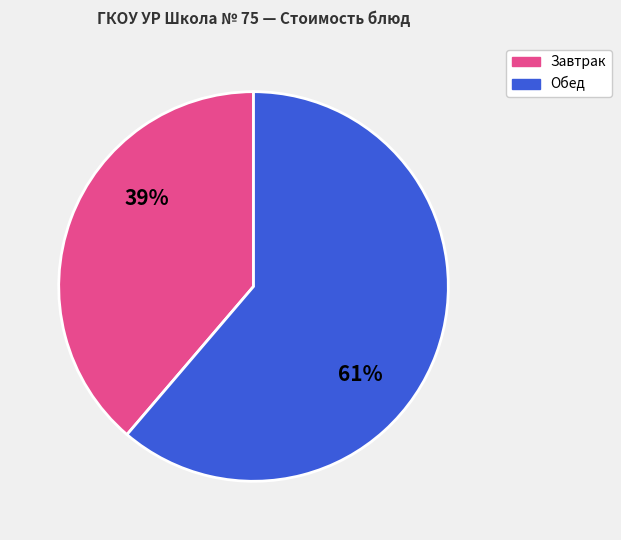

Does any single category account for the majority?

Yes